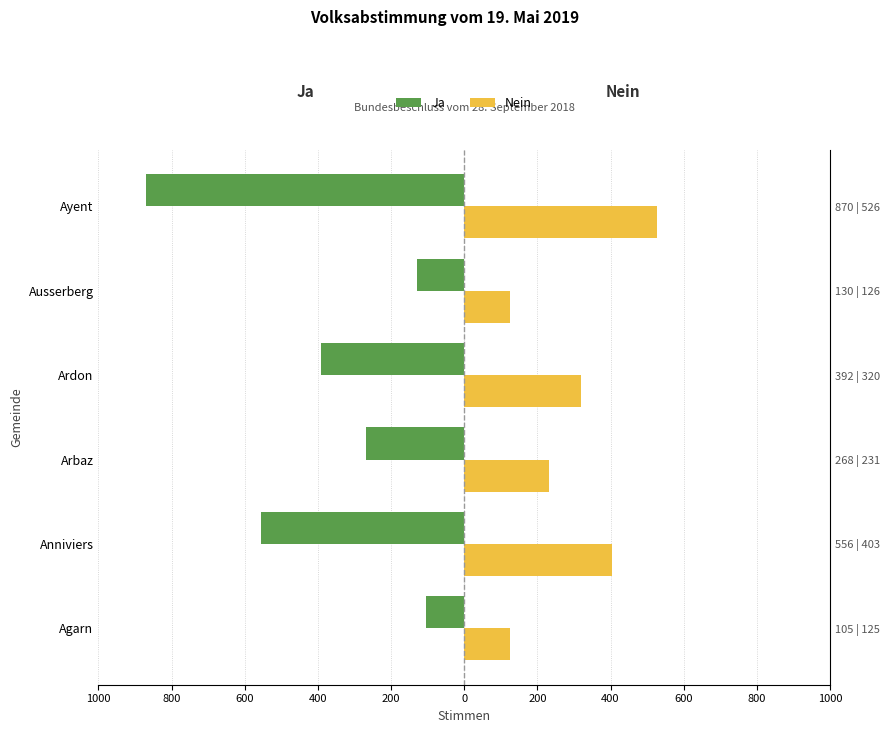

At Arbaz, list the series in order from smallest to largest.

Ja, Nein